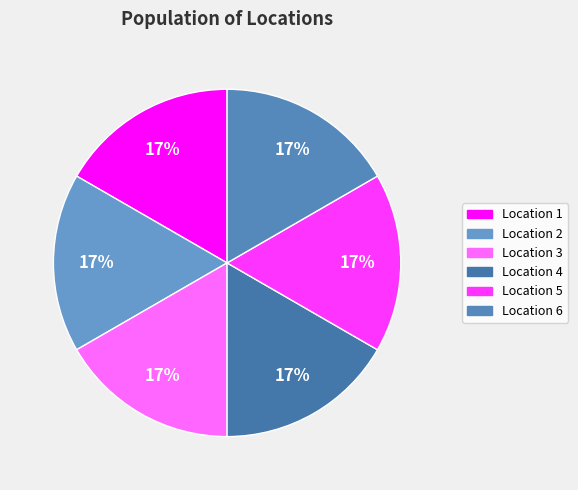

Count the number of slices in the pie.

6